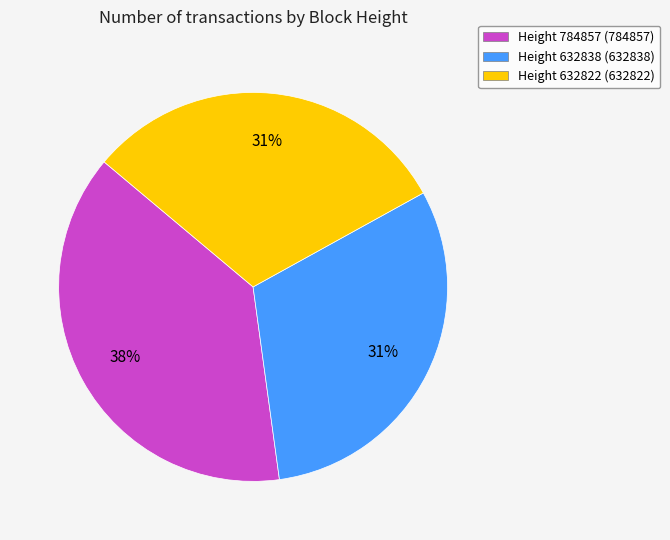

Count the number of slices in the pie.

3